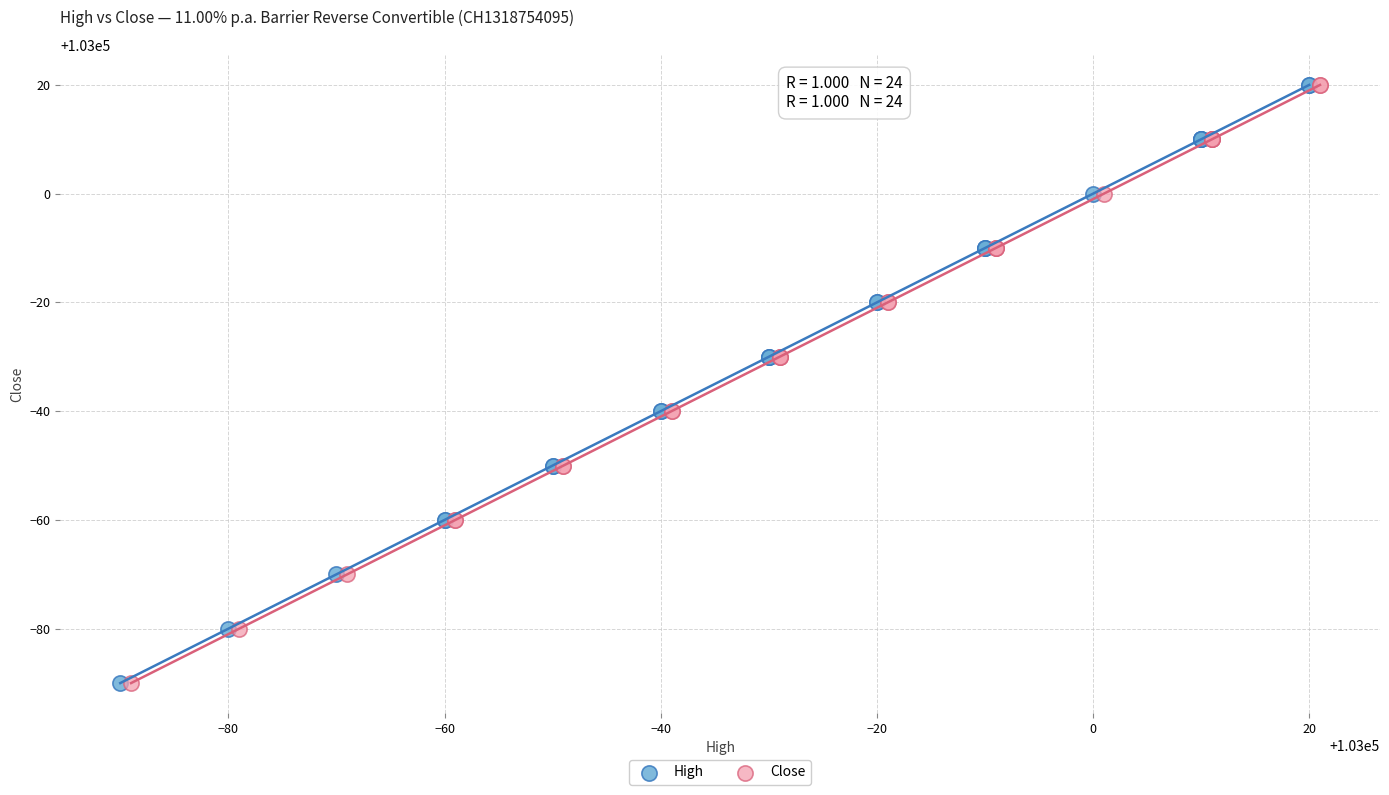

What are all the series names shown in the legend?

High, Close